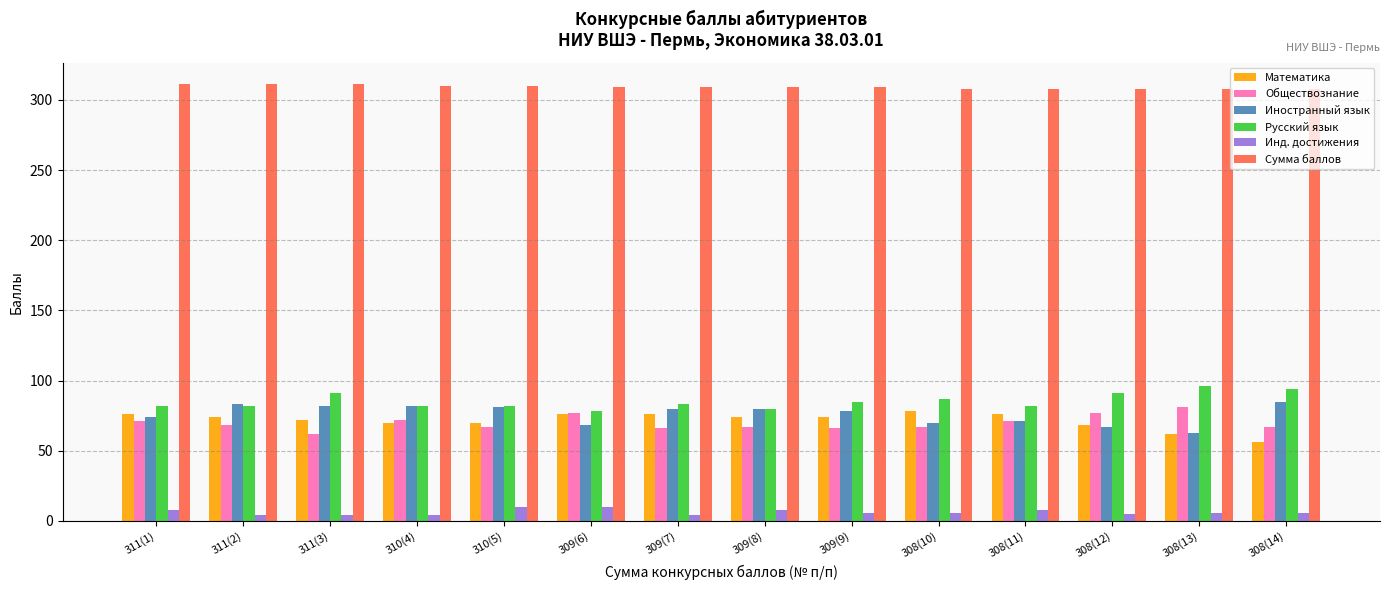

Does the chart contain any negative values?

No